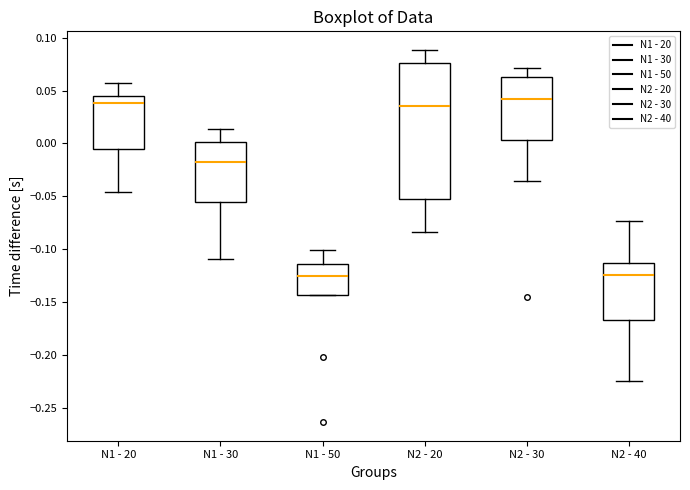

Reading left to right, transcribe this box plot: for each box, give where its median line is, the range the box spans, and where its two whiskers end, as read against the y-axis. The values are not printed on the chart, so give them approximately, as read against the axis.

N1 - 20: median 0.040, box -0.005 to 0.045, whiskers -0.045 to 0.060
N1 - 30: median -0.015, box -0.055 to 0.000, whiskers -0.110 to 0.015
N1 - 50: median -0.125, box -0.145 to -0.115, whiskers -0.145 to -0.100
N2 - 20: median 0.035, box -0.055 to 0.075, whiskers -0.085 to 0.090
N2 - 30: median 0.040, box 0.005 to 0.065, whiskers -0.035 to 0.070
N2 - 40: median -0.125, box -0.165 to -0.115, whiskers -0.225 to -0.075